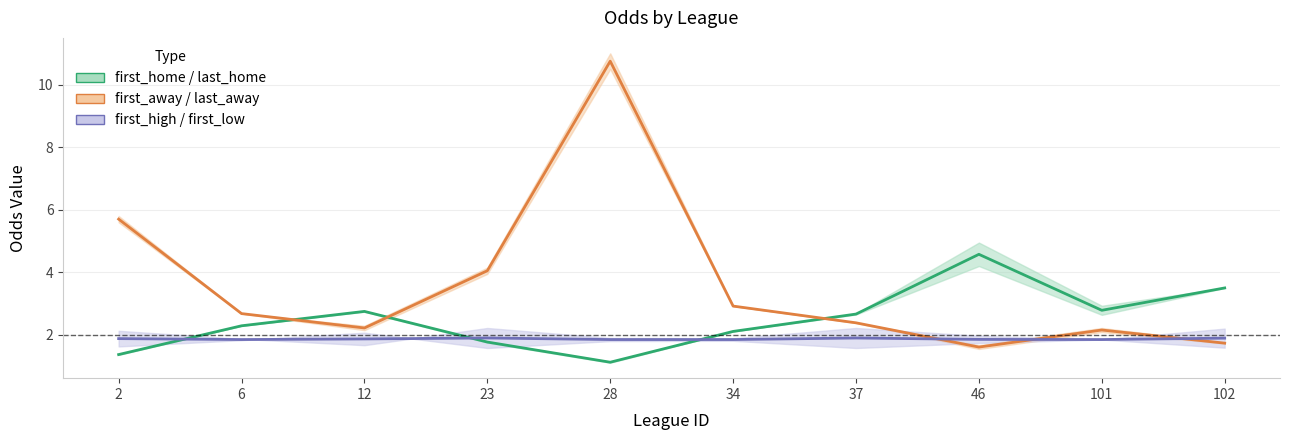

Reading right to left, what are all the values shown in this chart?

last_home: 102=3.5	101=2.8	46=4.6	37=2.7	34=2.1	28=1.1	23=1.8	12=2.8	6=2.3	2=1.4
last_away: 102=1.7	101=2.2	46=1.6	37=2.4	34=2.9	28=10.8	23=4.1	12=2.2	6=2.7	2=5.7
first_low: 102=1.9	101=1.9	46=1.9	37=1.9	34=1.9	28=1.9	23=1.9	12=1.9	6=1.9	2=1.9